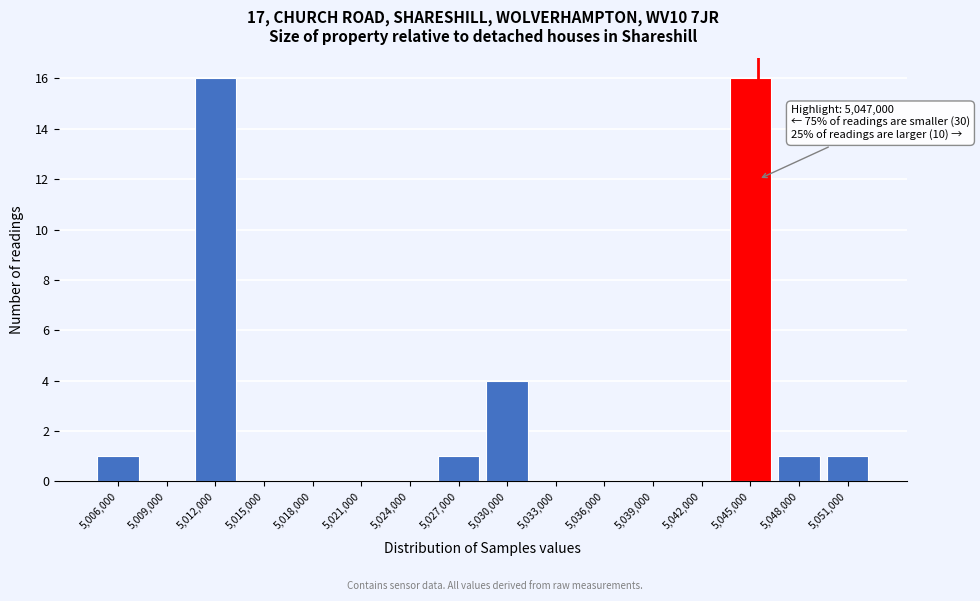

Reading left to right, list all the values displayed in this chart.

5,006,000=1	5,009,000=0	5,012,000=16	5,015,000=0	5,018,000=0	5,021,000=0	5,024,000=0	5,027,000=1	5,030,000=4	5,033,000=0	5,036,000=0	5,039,000=0	5,042,000=0	5,045,000=16	5,048,000=1	5,051,000=1